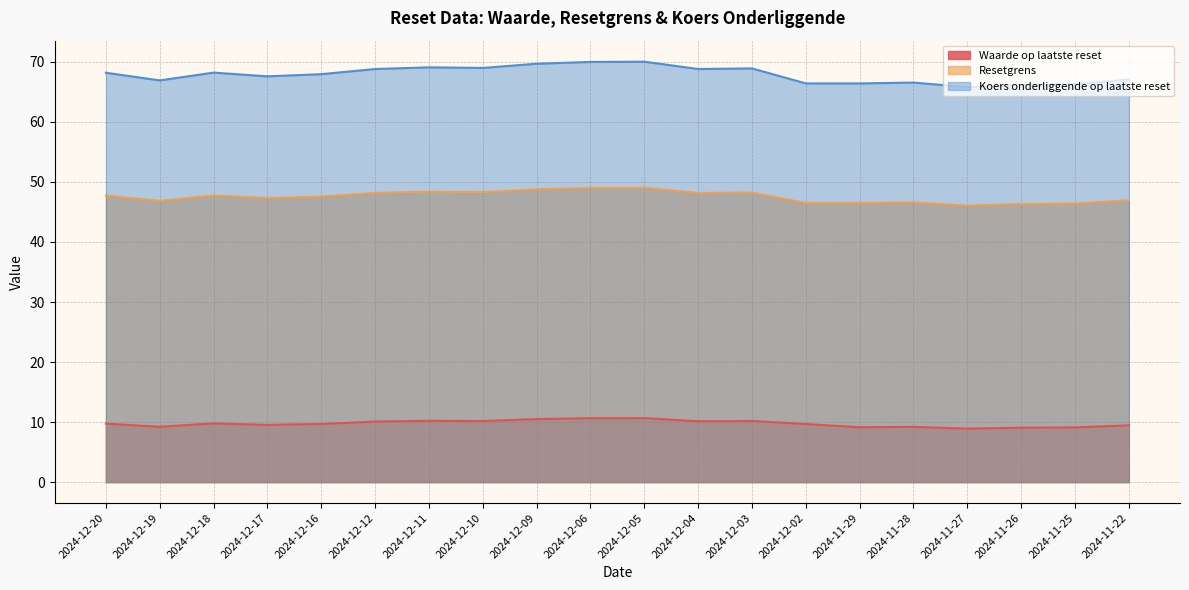

True or false: Resetgrens and Waarde op laatste reset cross at least once.

False